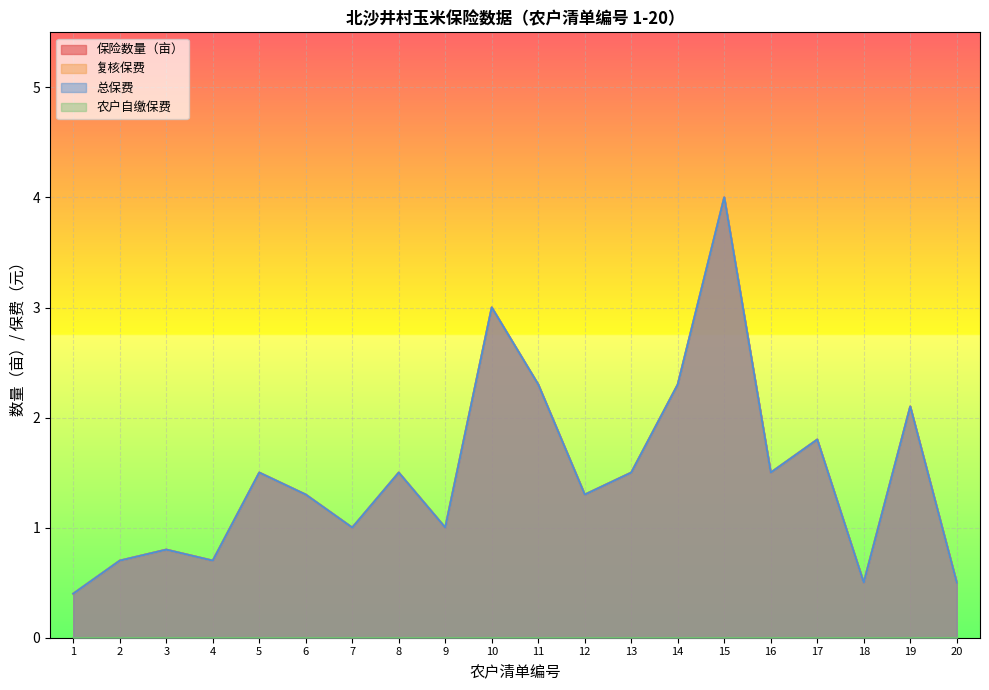

How many values in the 总保费 series are below 1?

6